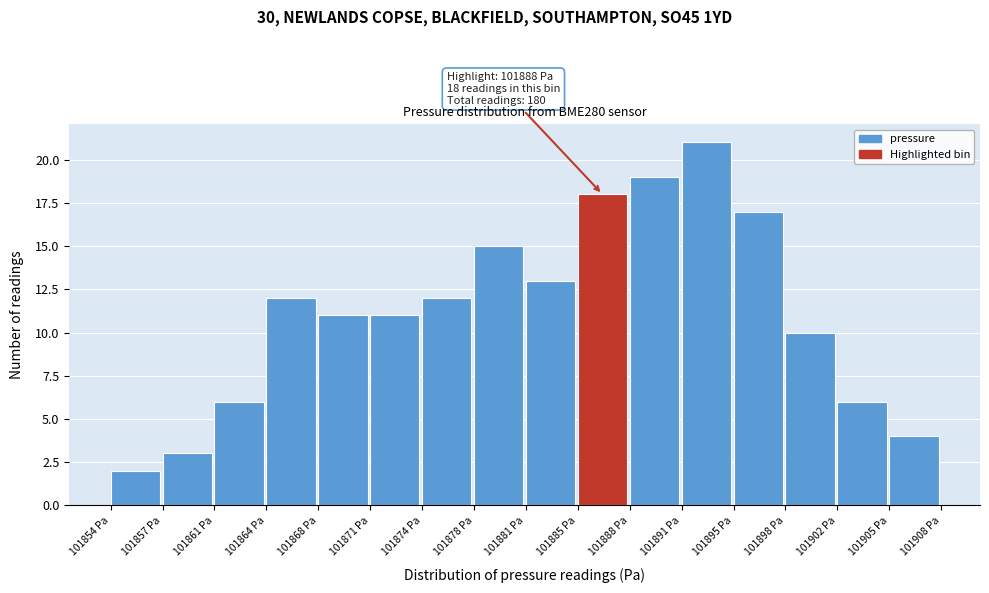

Which range on the x-axis has the tallest bar?

101891.5 to 101895.0